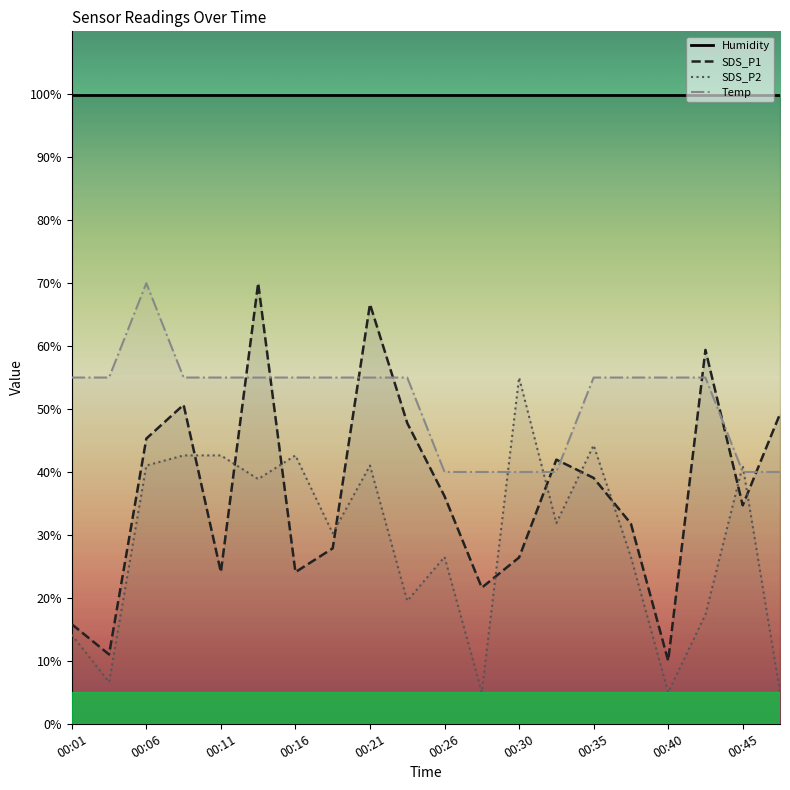

Which series has the largest total across all categories?

Humidity